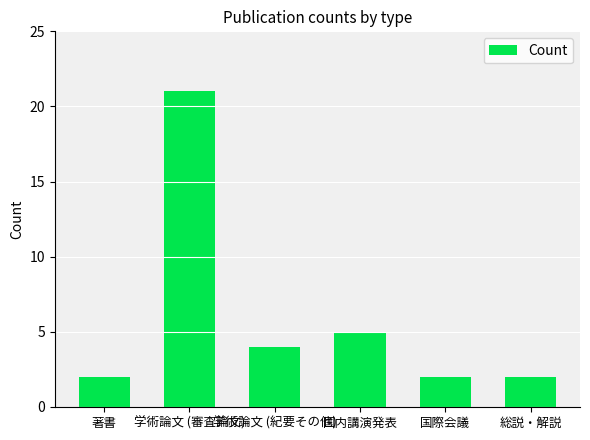

Where is the data nearest to the value 11?

国内講演発表